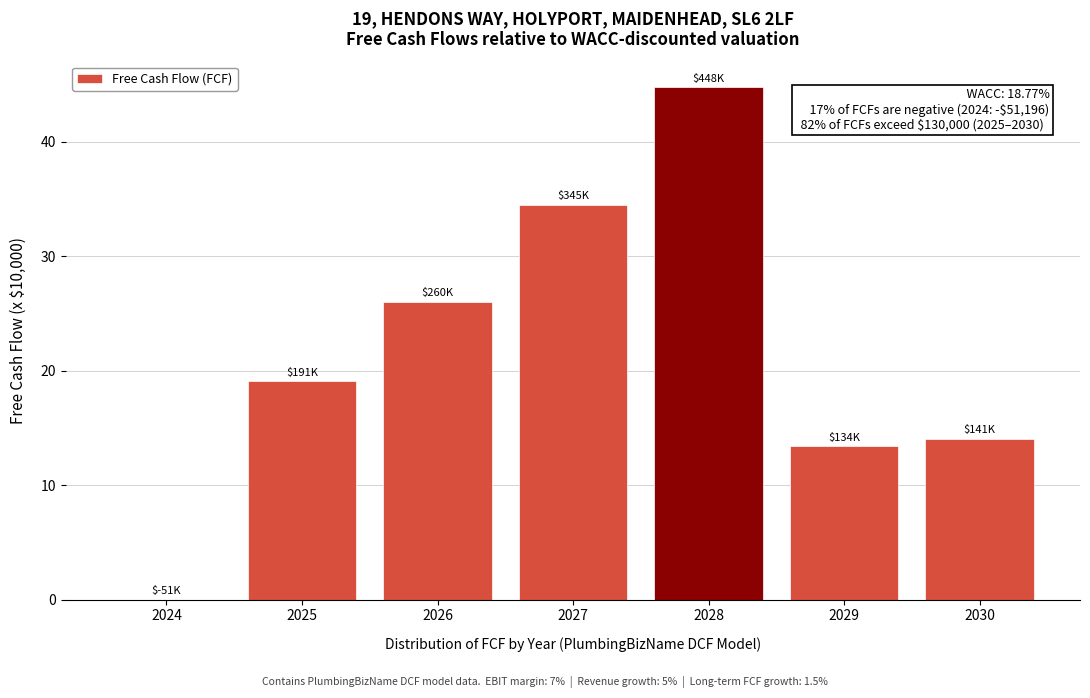

Reading left to right, extract all data points from this chart.

2024=0.0	2025=19.1	2026=26.0	2027=34.5	2028=44.8	2029=13.4	2030=14.1